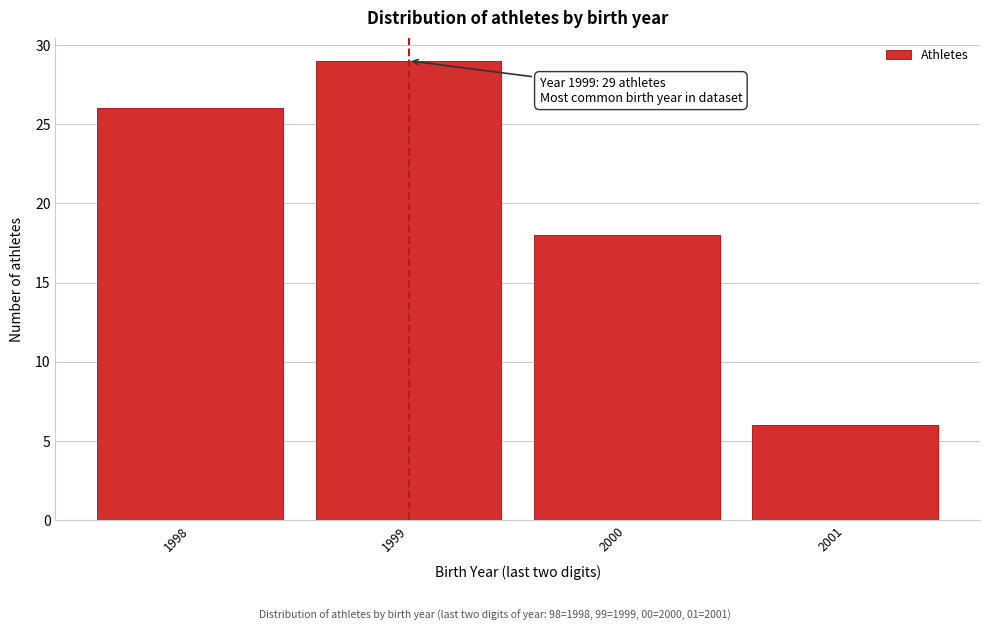

Reading left to right, what are all the values shown in this chart?

26	29	18	6